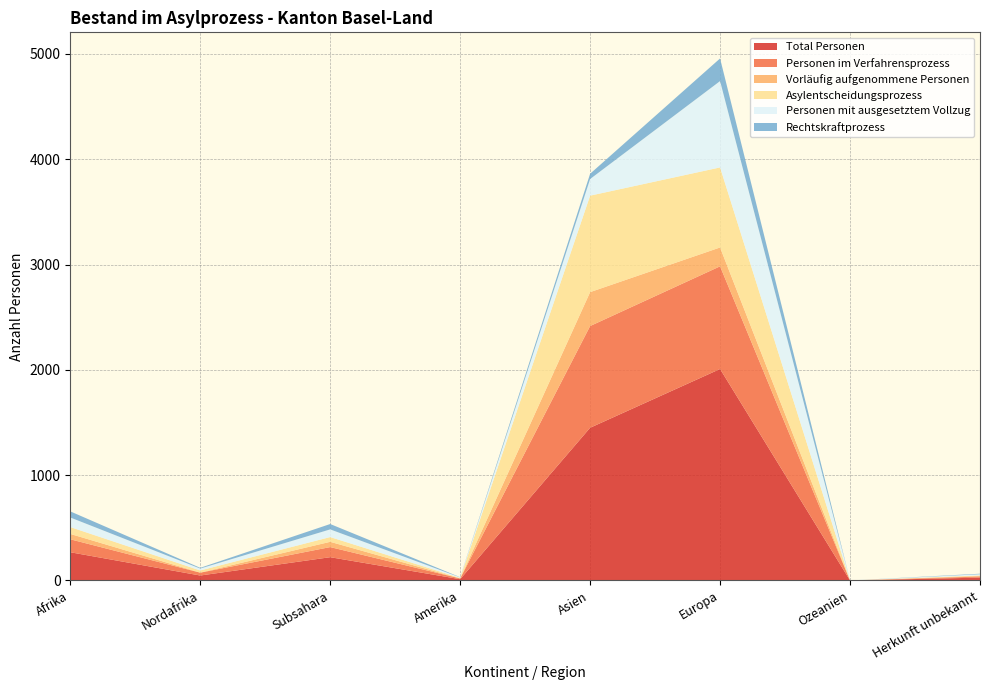

Reading left to right, extract all data points from this chart.

Total Personen: Afrika=268	Nordafrika=47	Subsahara=221	Amerika=12	Asien=1450	Europa=2008	Ozeanien=0	Herkunft unbekannt=27
Personen im Verfahrensprozess: Afrika=123	Nordafrika=27	Subsahara=96	Amerika=7	Asien=966	Europa=975	Ozeanien=0	Herkunft unbekannt=10
Vorläufig aufgenommene Personen: Afrika=51	Nordafrika=1	Subsahara=50	Amerika=0	Asien=322	Europa=179	Ozeanien=0	Herkunft unbekannt=6
Asylentscheidungsprozess: Afrika=65	Nordafrika=20	Subsahara=45	Amerika=5	Asien=916	Europa=760	Ozeanien=0	Herkunft unbekannt=5
Personen mit ausgesetztem Vollzug: Afrika=91	Nordafrika=18	Subsahara=73	Amerika=5	Asien=158	Europa=820	Ozeanien=0	Herkunft unbekannt=11
Rechtskraftprozess: Afrika=58	Nordafrika=7	Subsahara=51	Amerika=2	Asien=50	Europa=215	Ozeanien=0	Herkunft unbekannt=5